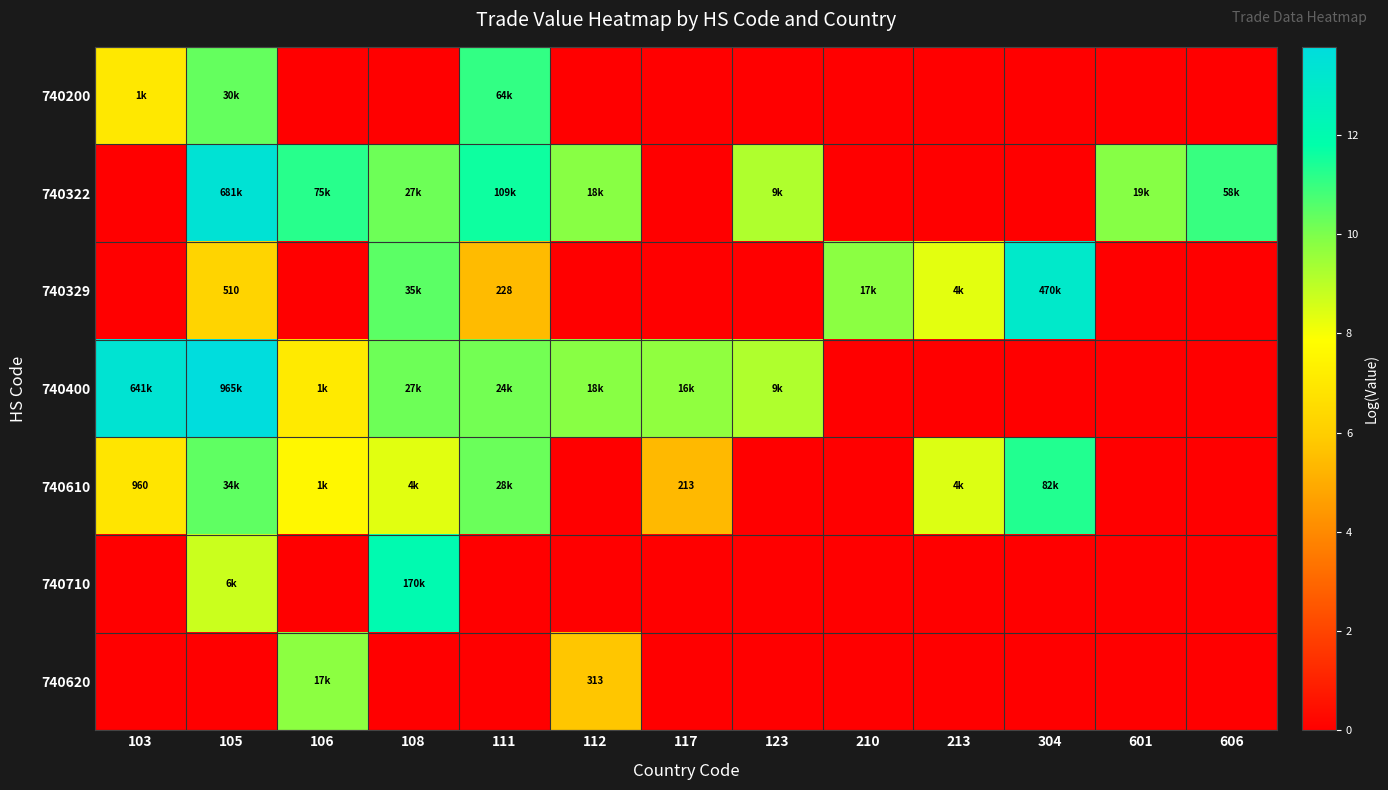

Is it true that 740329 equals 9.8 at 210?

True